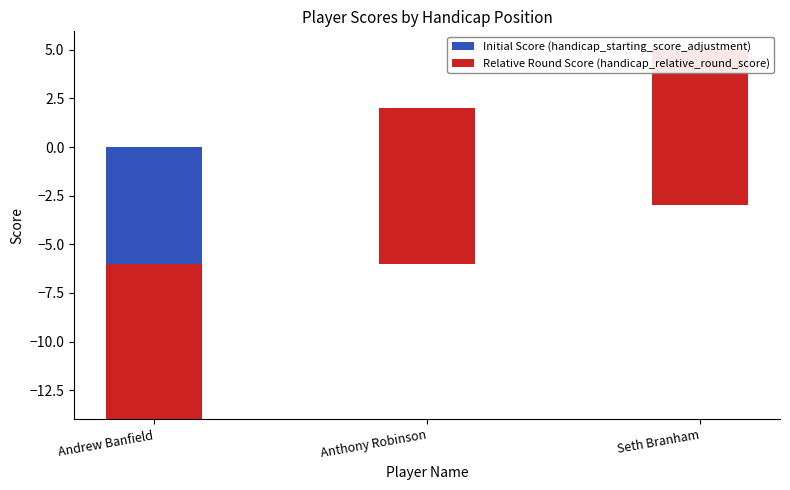

Rank the series by their maximum value, from lowest to highest.

Initial Score (handicap_starting_score_adjustment), Relative Round Score (handicap_relative_round_score)